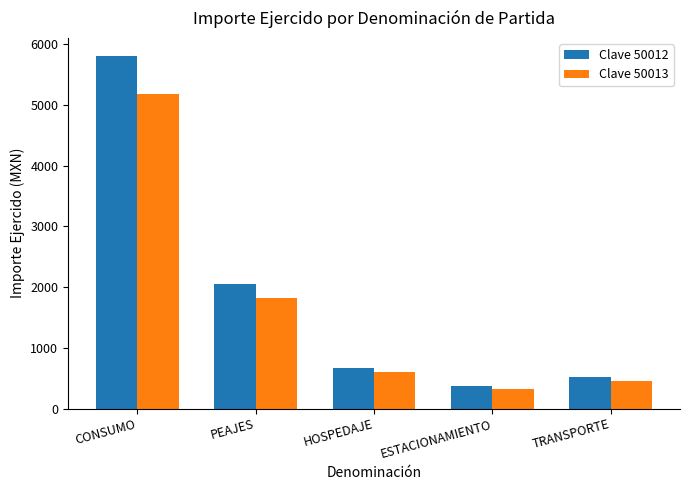

What are all the series names shown in the legend?

Clave 50012, Clave 50013